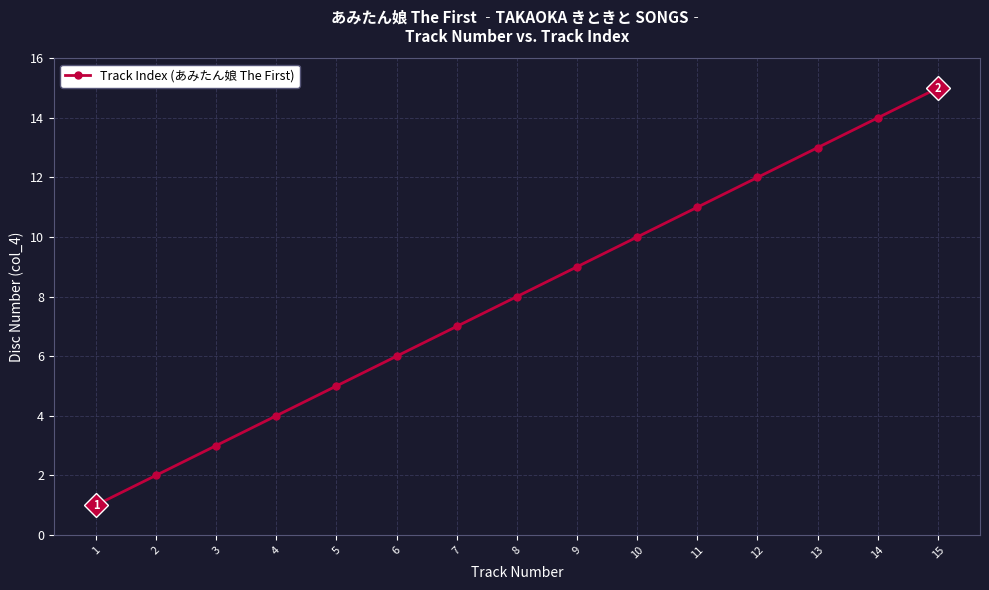

Reading left to right, transcribe all the data shown in this chart.

1	2	3	4	5	6	7	8	9	10	11	12	13	14	15